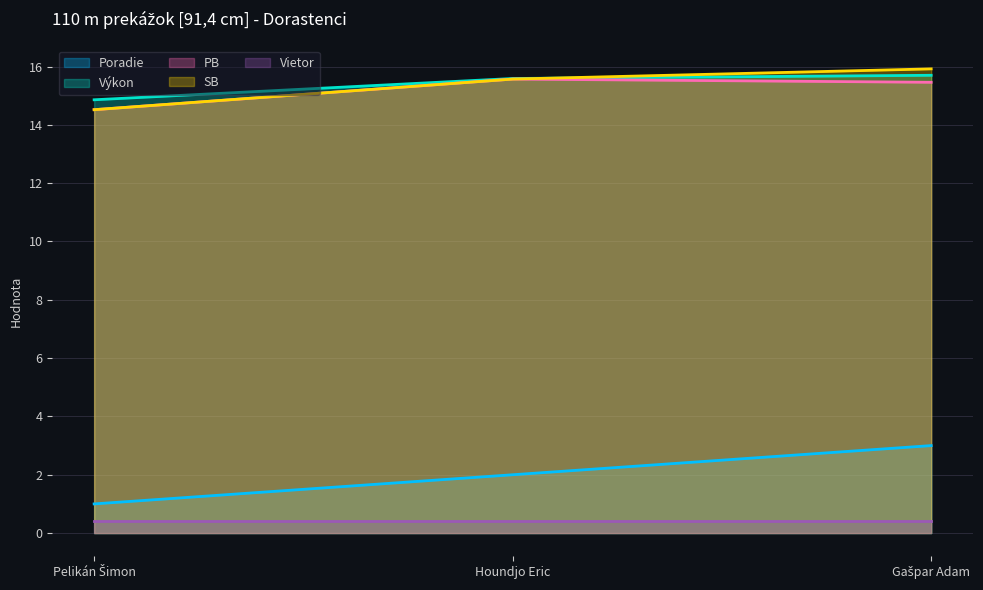

Which label corresponds to the smallest value in the chart?

Pelikán Šimon